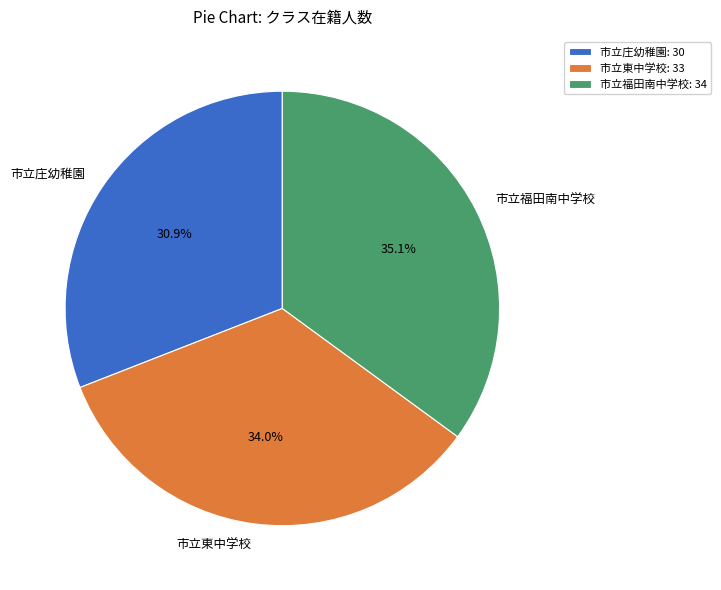

What is the largest slice in the pie chart?

市立福田南中学校